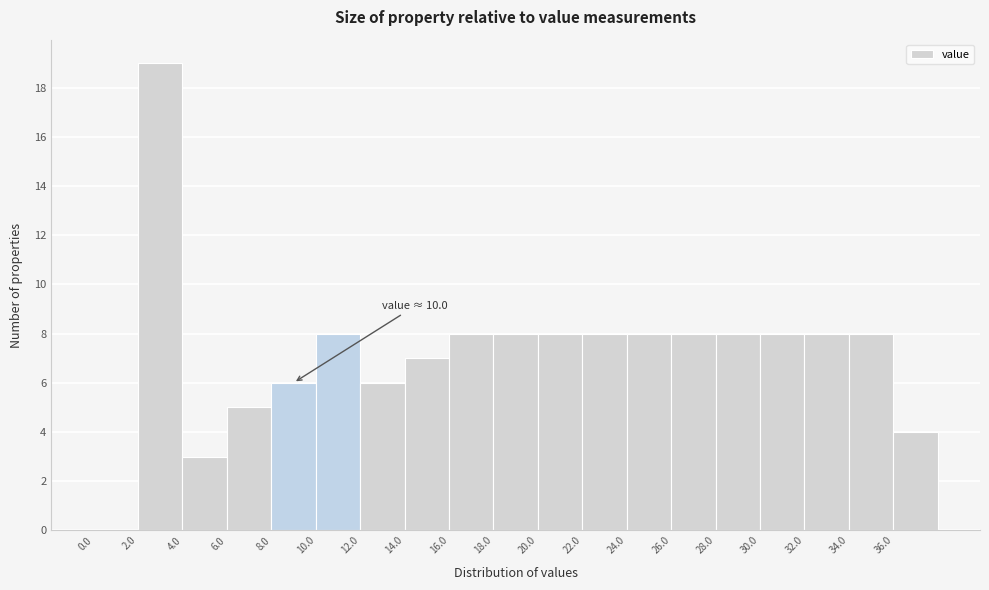

Which range on the x-axis has the tallest bar?

2 to 4